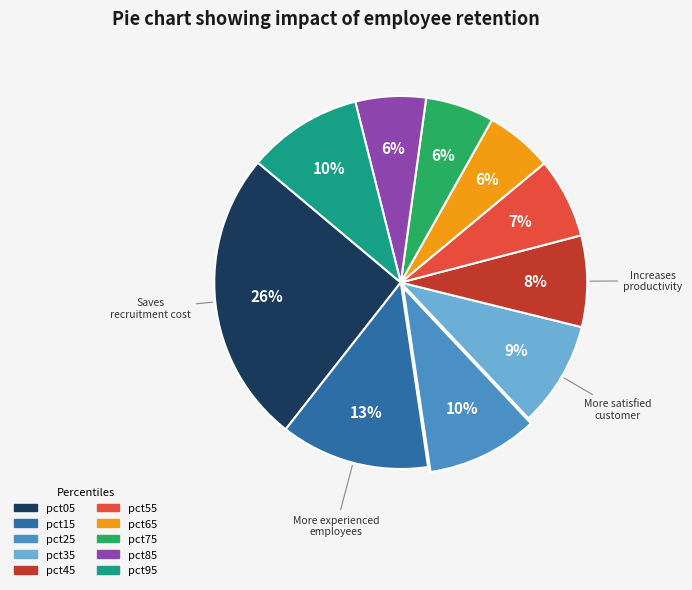

Which category has the biggest portion of the pie?

pct05